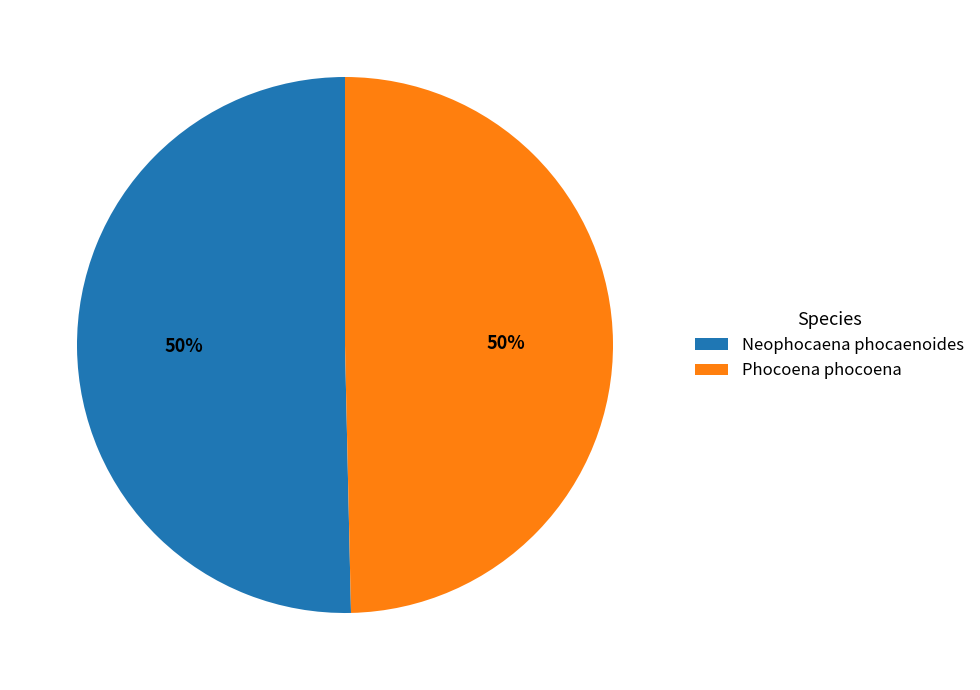

Is it true that Phocoena phocoena is 40% of the pie?

False